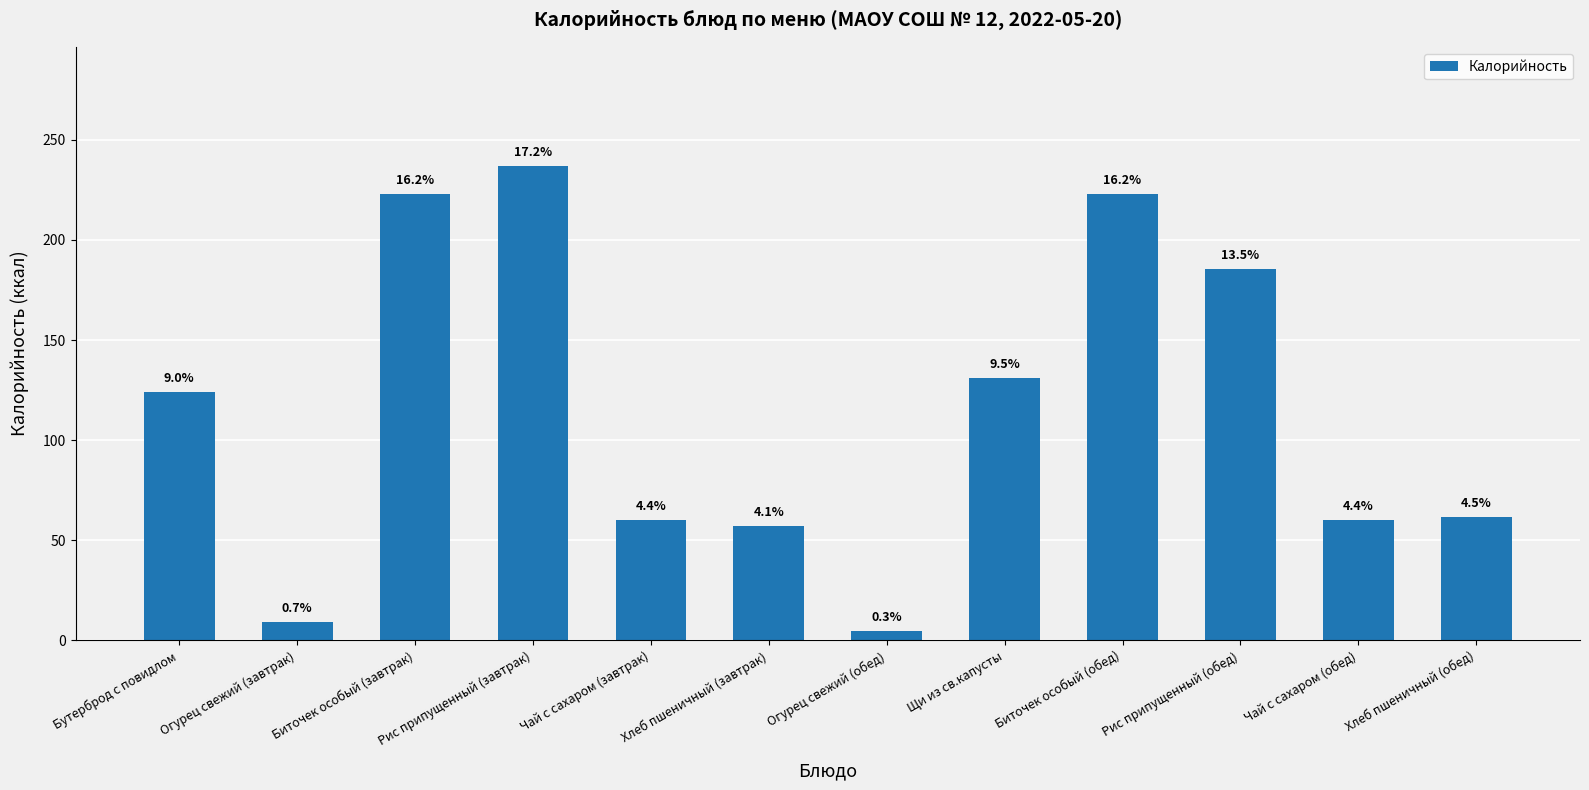

Which has a higher value, Биточек особый (завтрак) or Щи из св.капусты?

Биточек особый (завтрак)